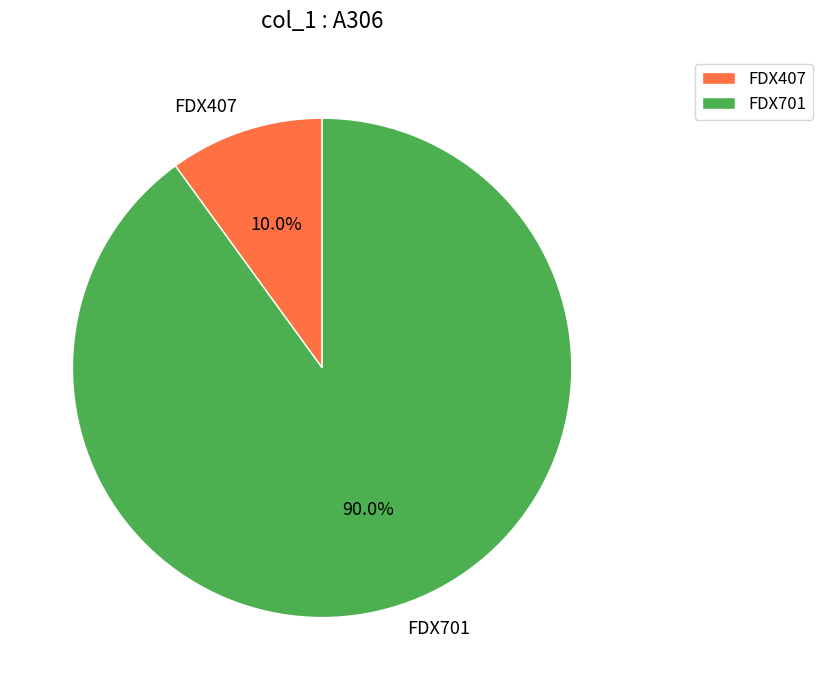

Rank the categories by value from highest to lowest.

FDX701, FDX407